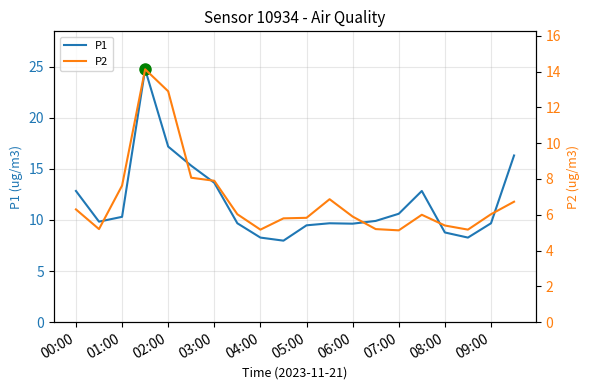

Reading left to right, extract all data points from this chart.

P1: 12.8	9.8	10.3	24.7	17.2	15.3	13.6	9.7	8.3	8.0	9.5	9.7	9.6	9.9	10.6	12.8	8.8	8.3	9.7	16.3
P2: 6.3	5.2	7.6	14.1	12.9	8.1	7.9	6.0	5.2	5.8	5.8	6.9	5.9	5.2	5.1	6.0	5.4	5.2	6.0	6.7